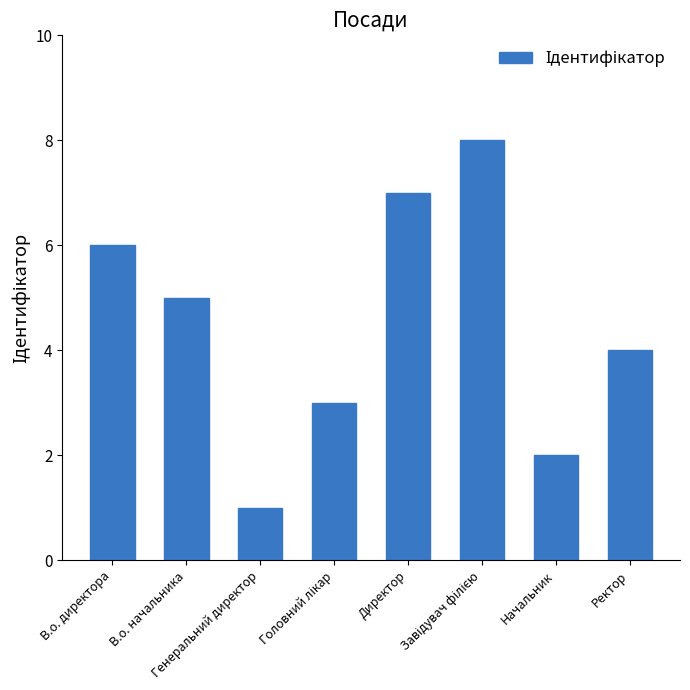

What value does the data have at В.о. директора?

6